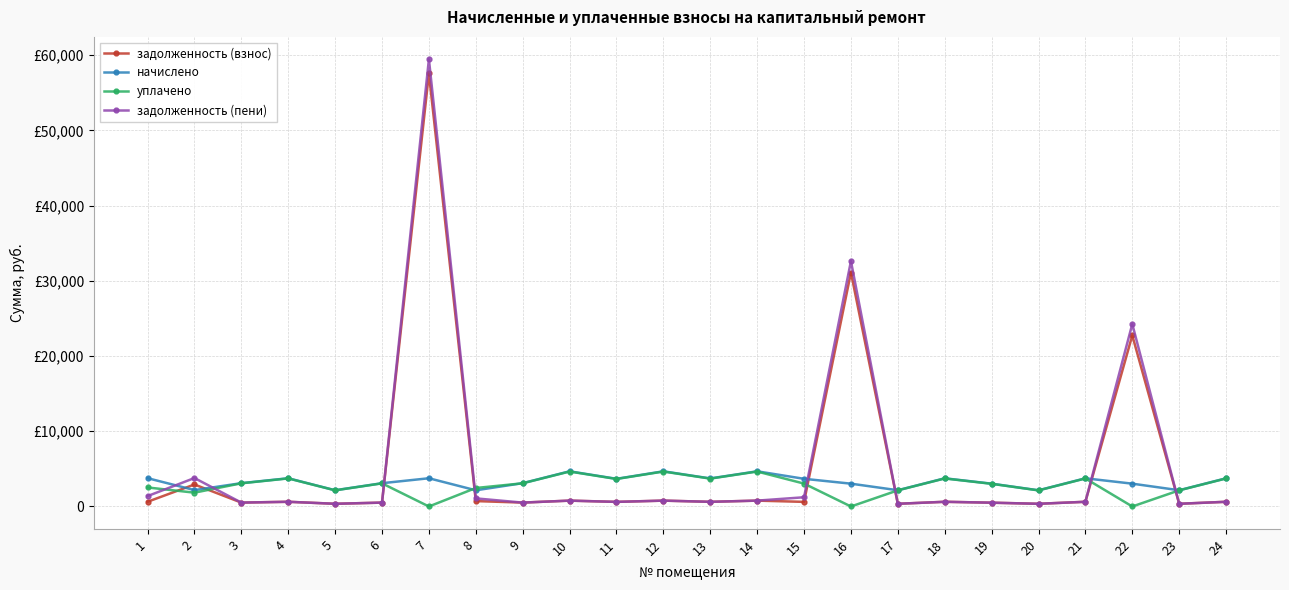

What is the spread (max minus min) of values at 4?

3129.3